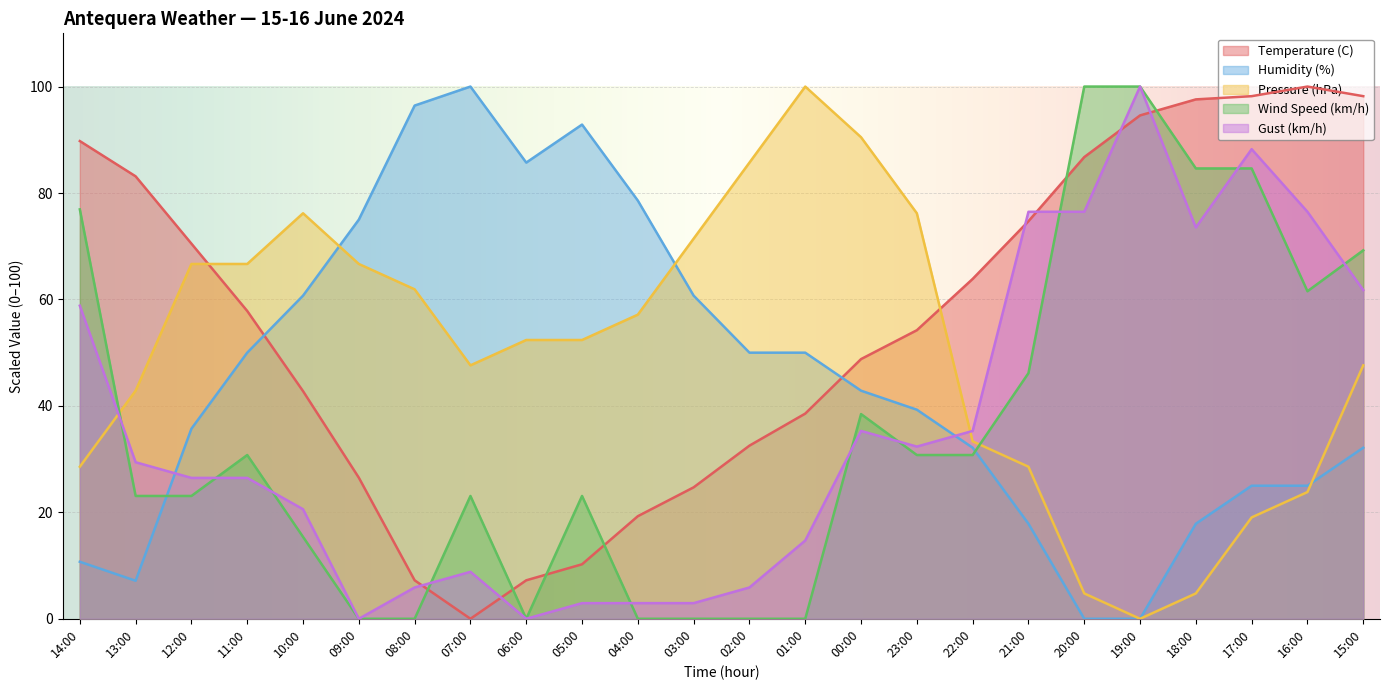

Which series has the largest total across all categories?

Temperature (C)